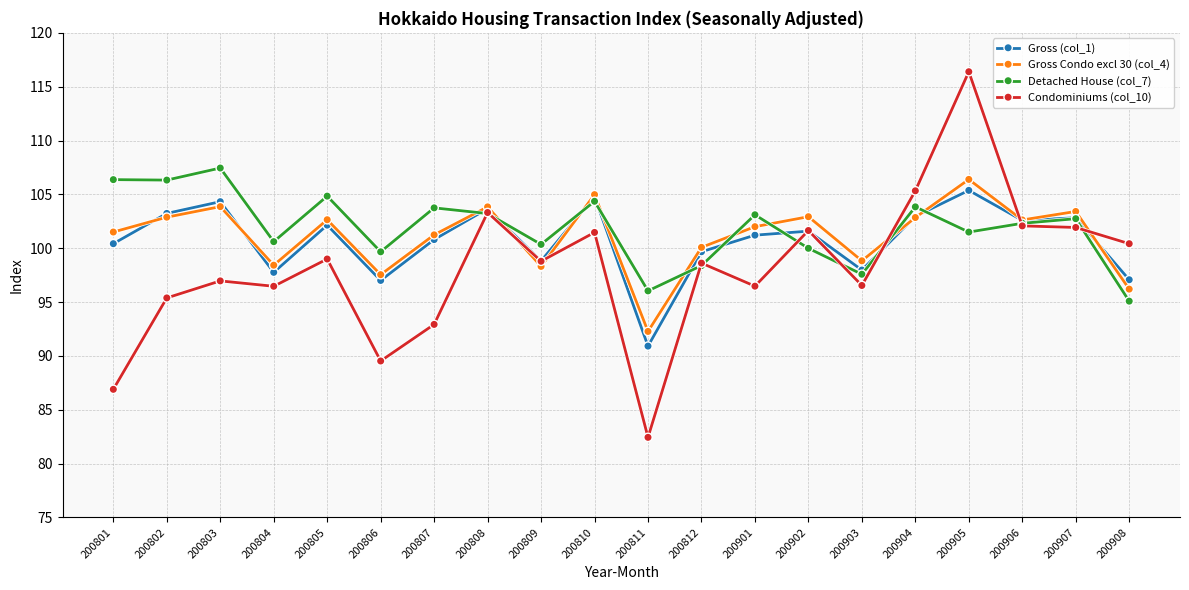

What is the spread (max minus min) of values at 200906?

0.6